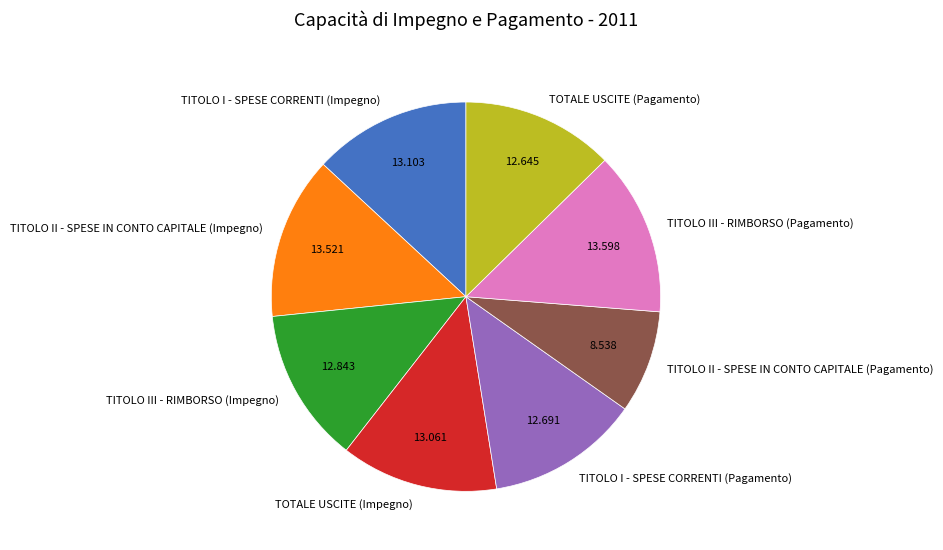

Do TITOLO II - SPESE IN CONTO CAPITALE (Impegno) and TITOLO III - RIMBORSO (Impegno) together represent more than half of the pie?

No